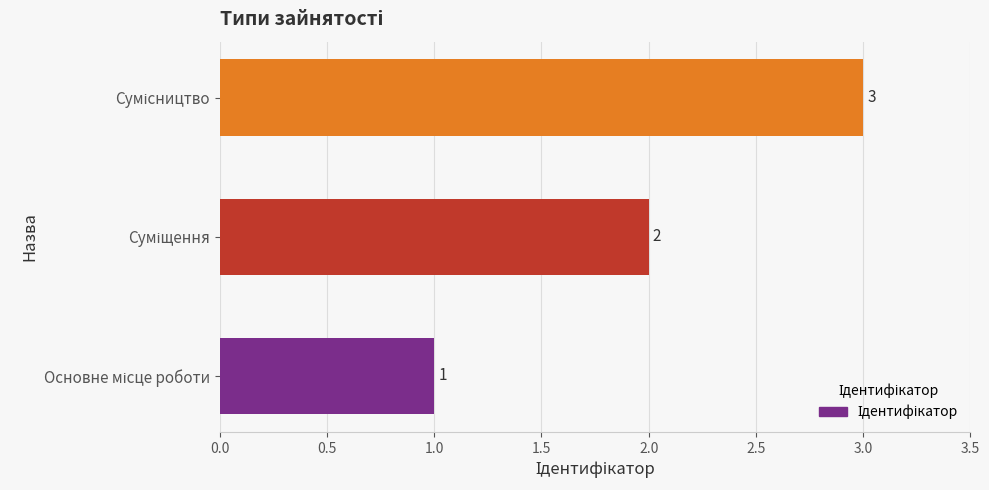

What is the greatest value displayed?

3